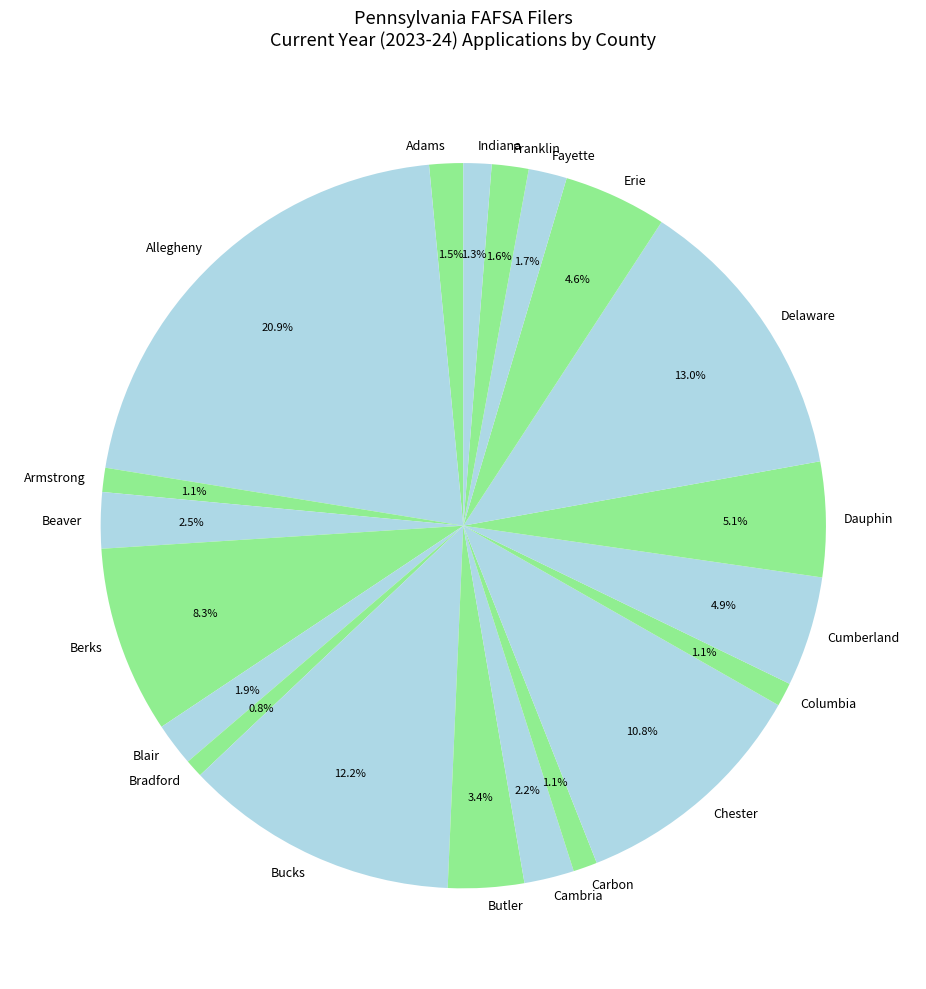

Which slice is the largest?

Allegheny